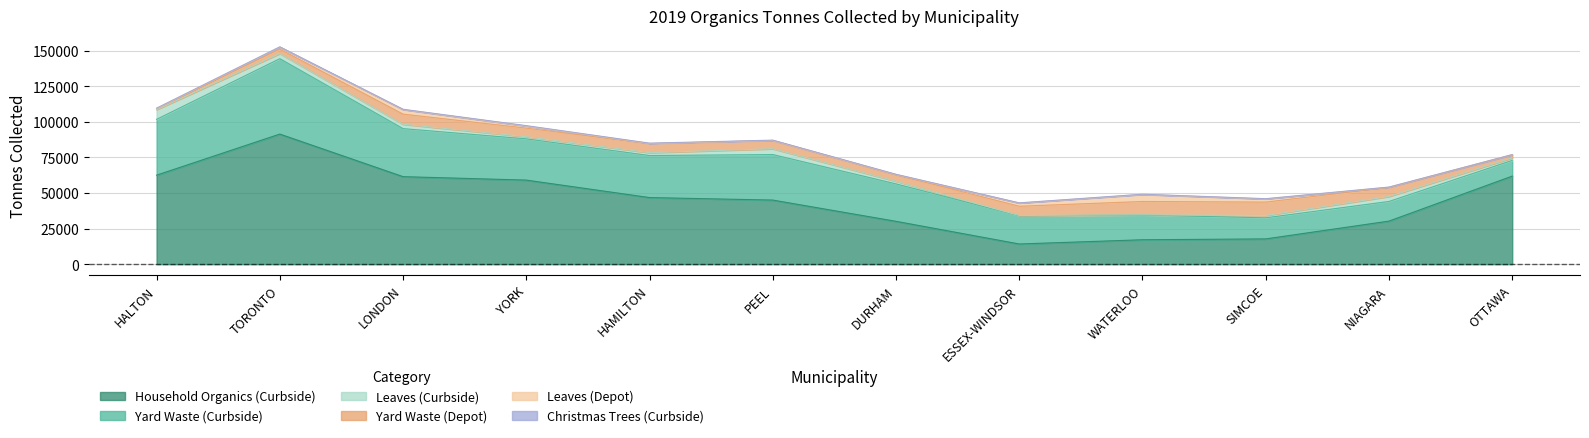

List the series in order of their peak value, highest first.

Household Organics (Curbside), Yard Waste (Curbside), Yard Waste (Depot), Leaves (Depot), Leaves (Curbside), Christmas Trees (Curbside)